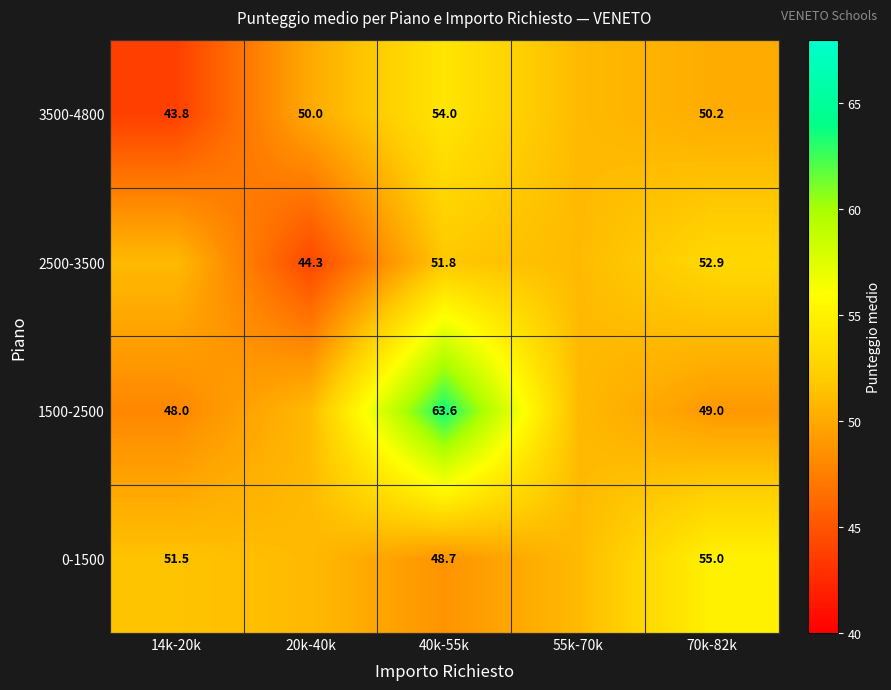

Is the value of 2500-3500 at 20k-40k greater than the value of 1500-2500 at 40k-55k?

No